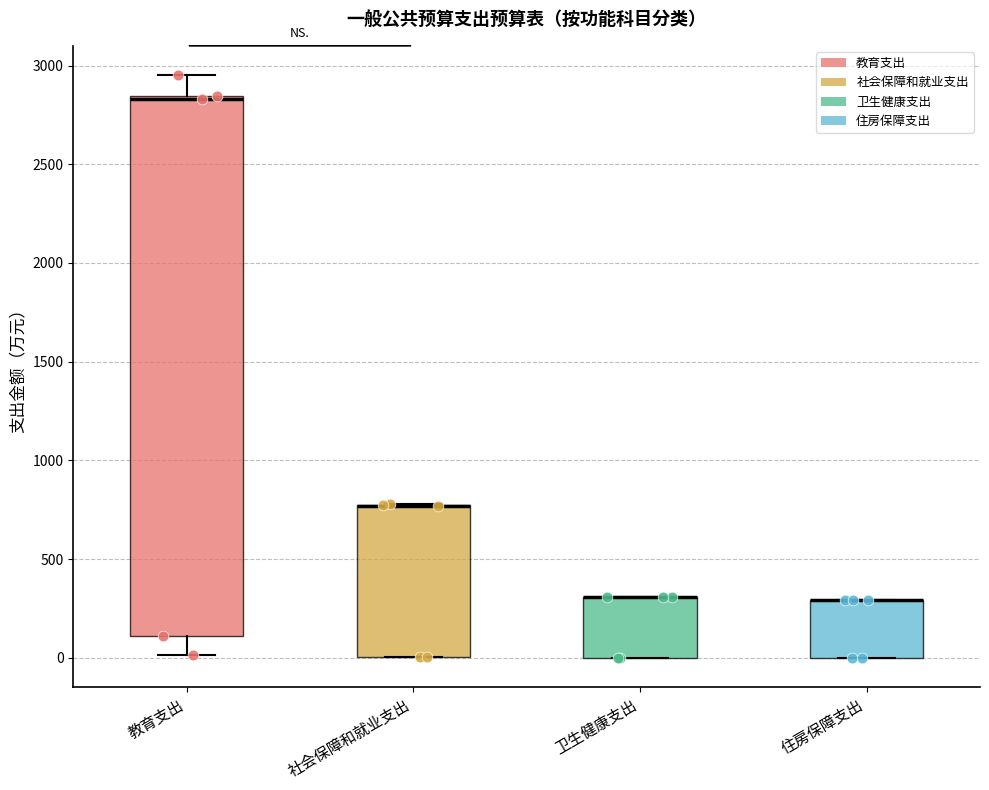

Where is the upper edge of the box for 教育支出 on the y-axis? The values are not printed on the chart, so give them approximately, as read against the axis.

2850